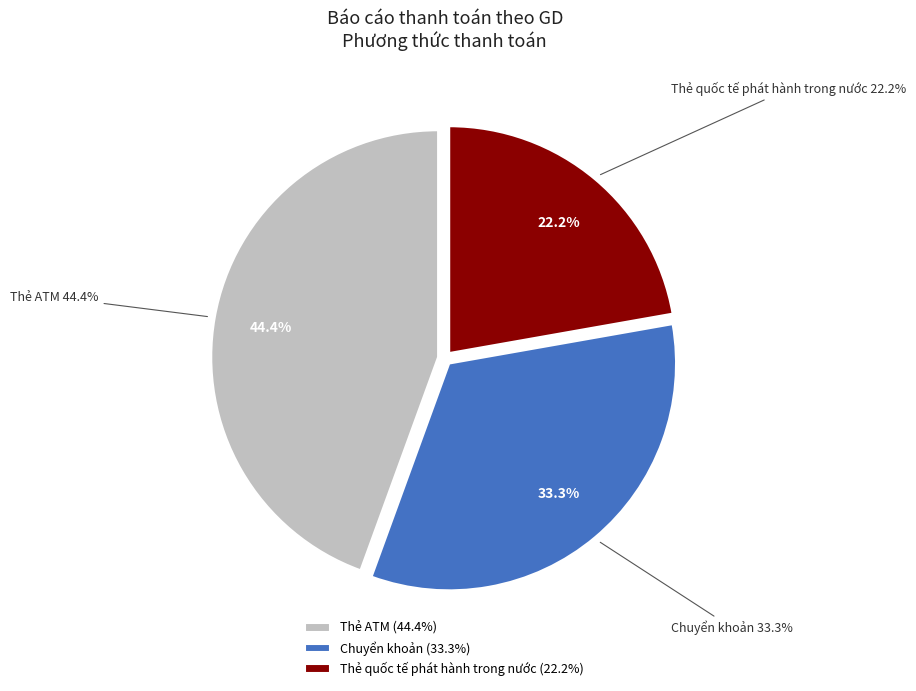

How many segments does this pie chart have?

3